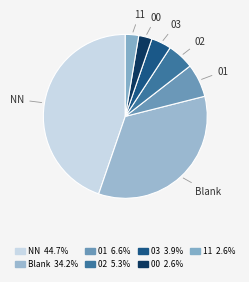

Does any single category account for the majority?

No